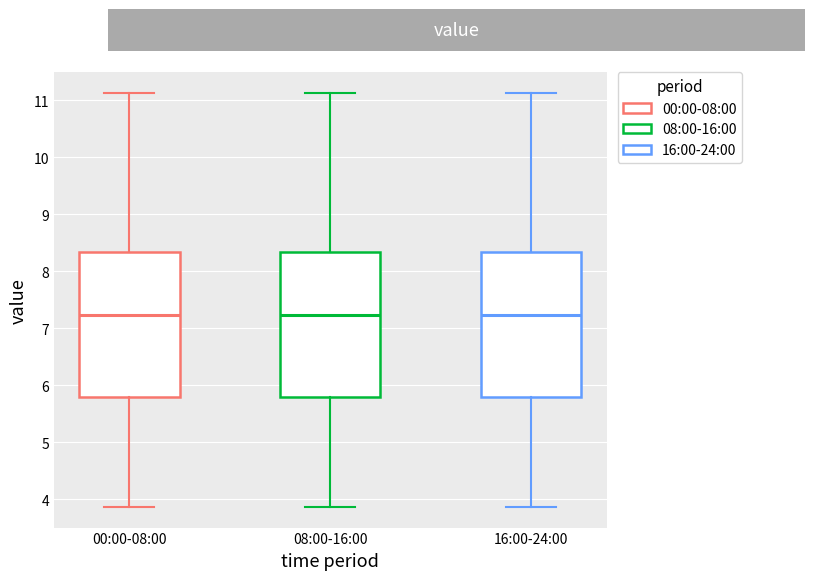

Reading left to right, read every box against the y-axis: the position of its median line, the range the box covers, and the ends of its whiskers. The values are not printed on the chart, so give them approximately, as read against the axis.

00:00-08:00: median 7.2, box 5.8 to 8.3, whiskers 3.9 to 11.1
08:00-16:00: median 7.2, box 5.8 to 8.3, whiskers 3.9 to 11.1
16:00-24:00: median 7.2, box 5.8 to 8.3, whiskers 3.9 to 11.1